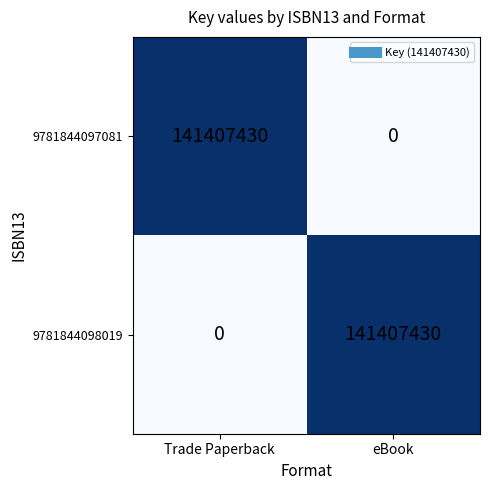

How many data points in 9781844098019 are less than 141407430?

1